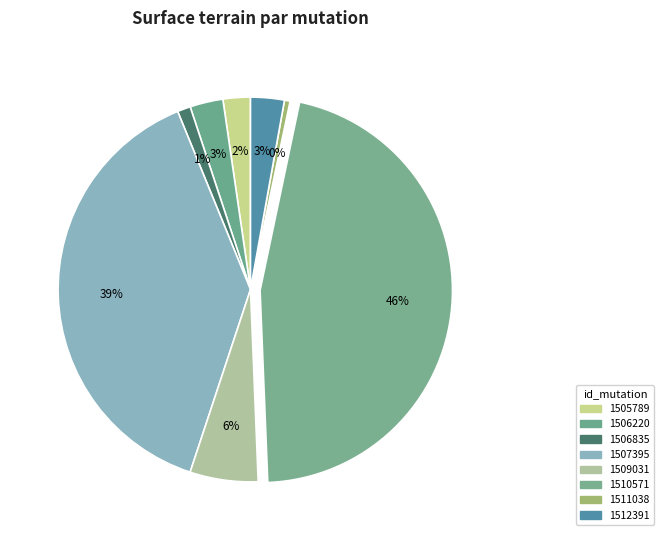

Rank the categories by value from highest to lowest.

2021-1510571, 2021-1507395, 2021-1509031, 2021-1512391, 2021-1506220, 2021-1505789, 2021-1506835, 2021-1511038